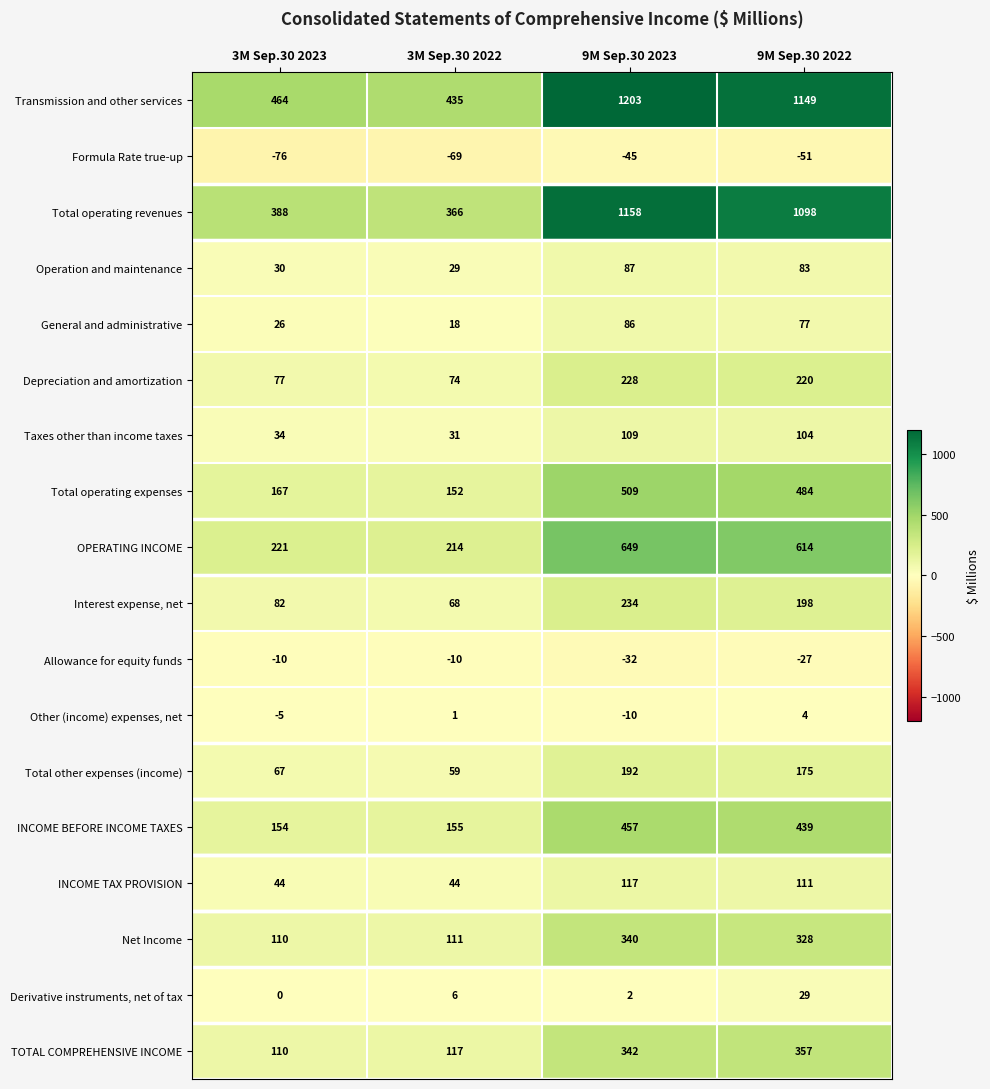

Where is INCOME TAX PROVISION nearest to the value 80?

9M Sep.30 2022